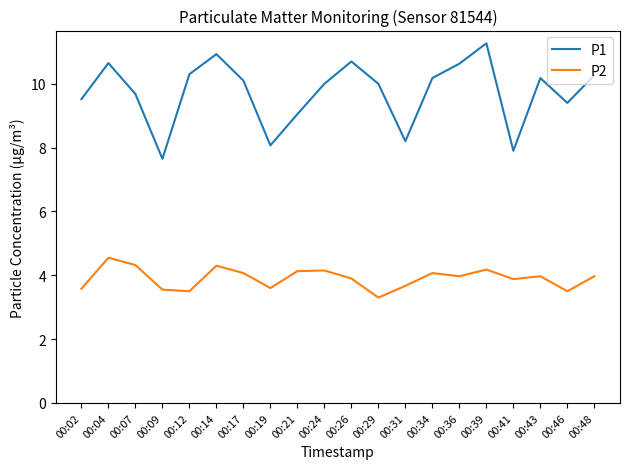

What is the maximum value shown in the chart?

11.3